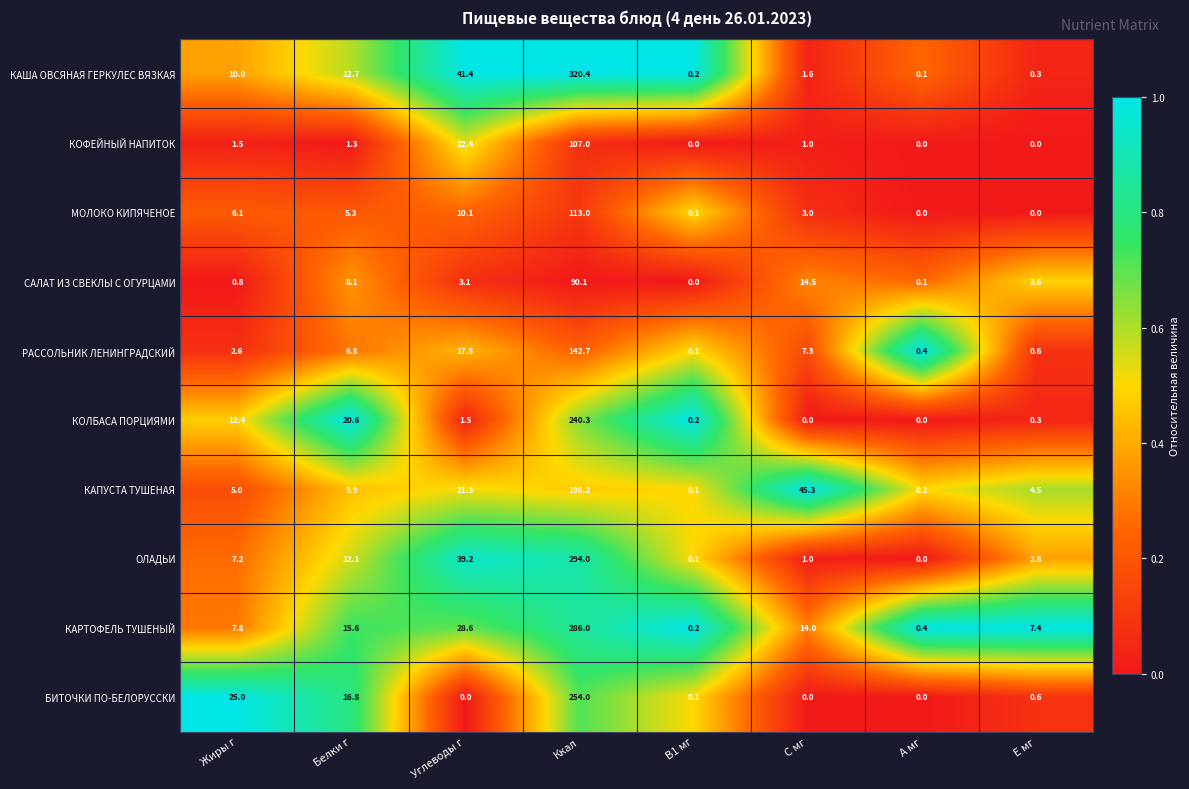

The САЛАТ ИЗ СВЕКЛЫ С ОГУРЦАМИ series shows 3.6 at E мг. True or false?

True